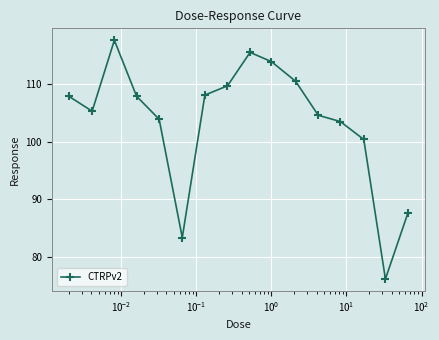

What is the minimum value shown in the chart?

76.2